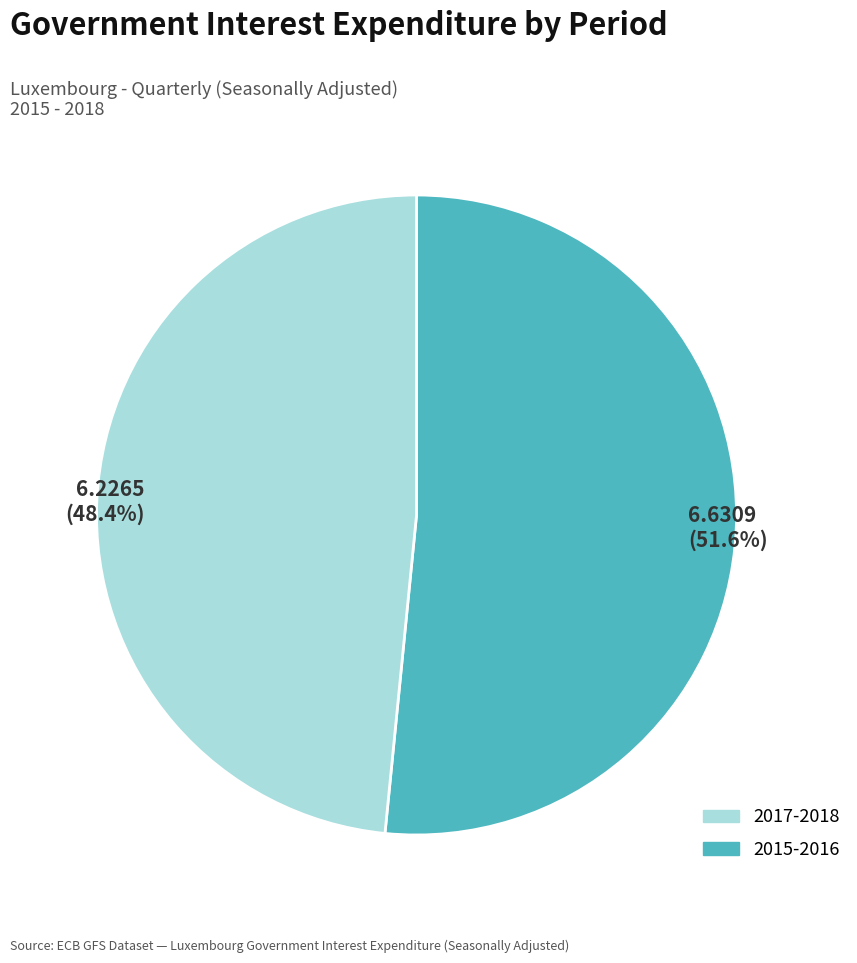

How many segments does this pie chart have?

2